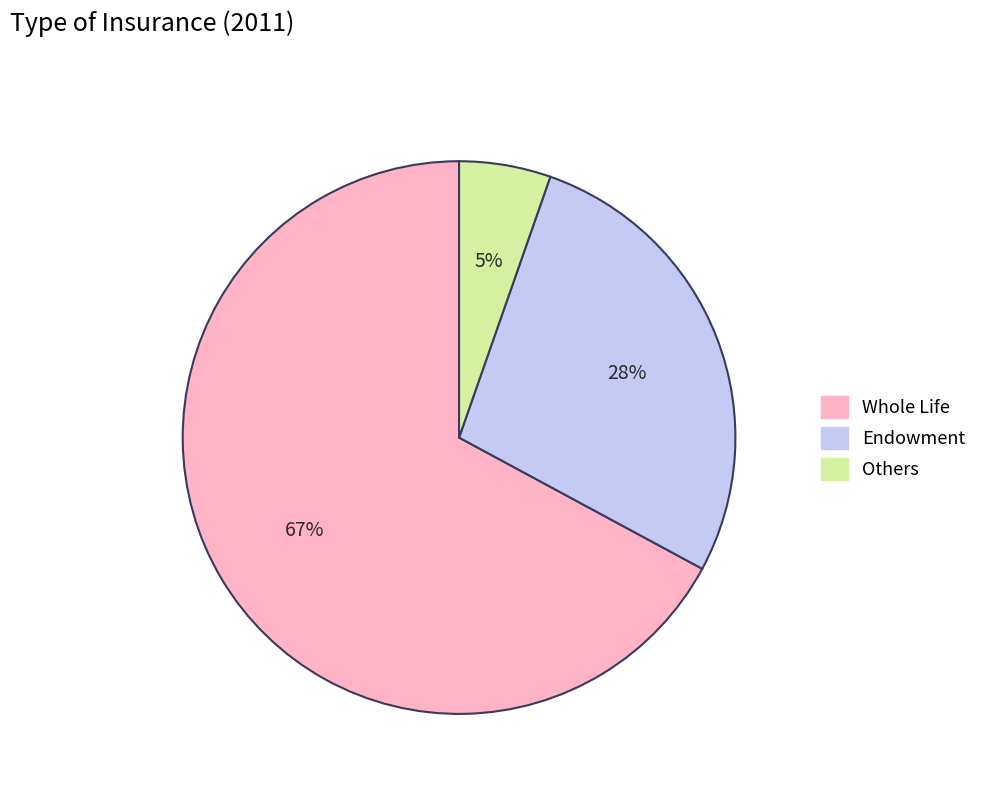

Which category has the smallest portion of the pie?

Others